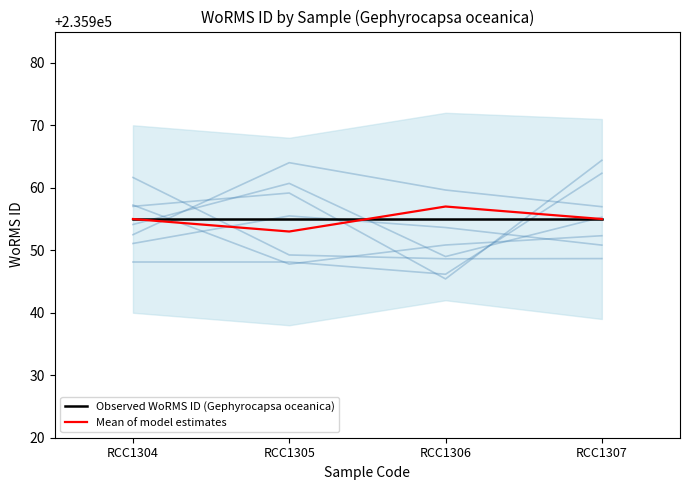

True or false: Observed WoRMS ID (Gephyrocapsa oceanica) has more than 1 points higher than both neighbors.

False